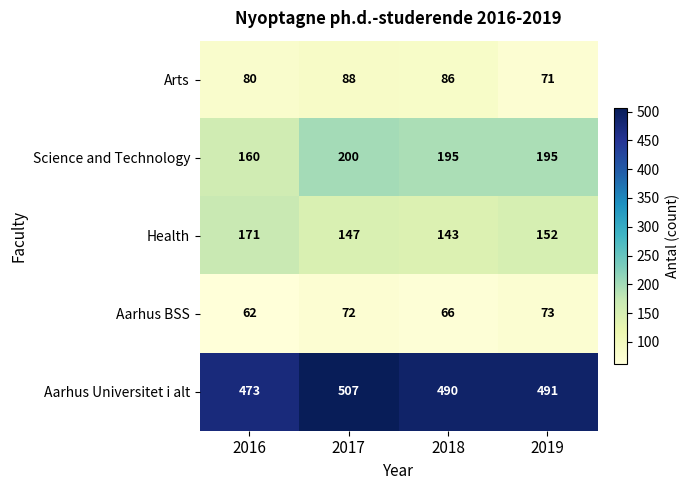

The value of Science and Technology at 2017 is 118. True or false?

False